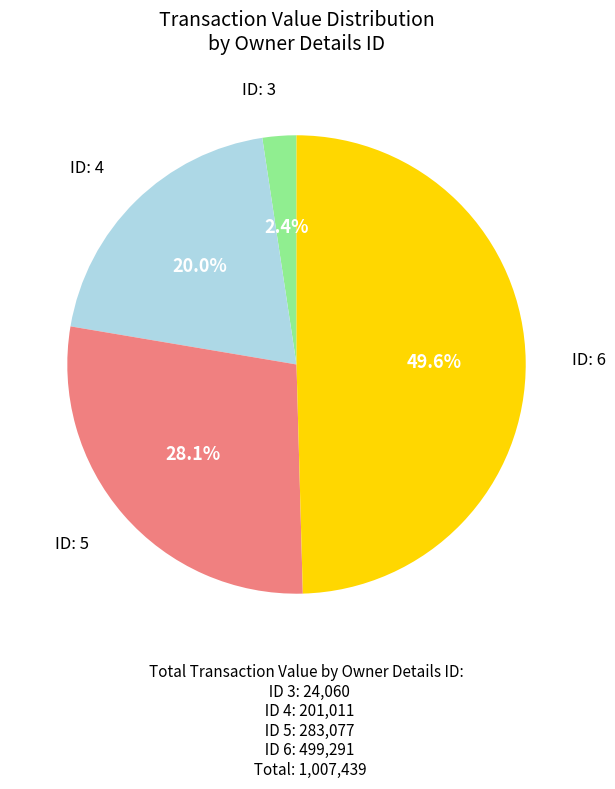

Count the number of slices in the pie.

4